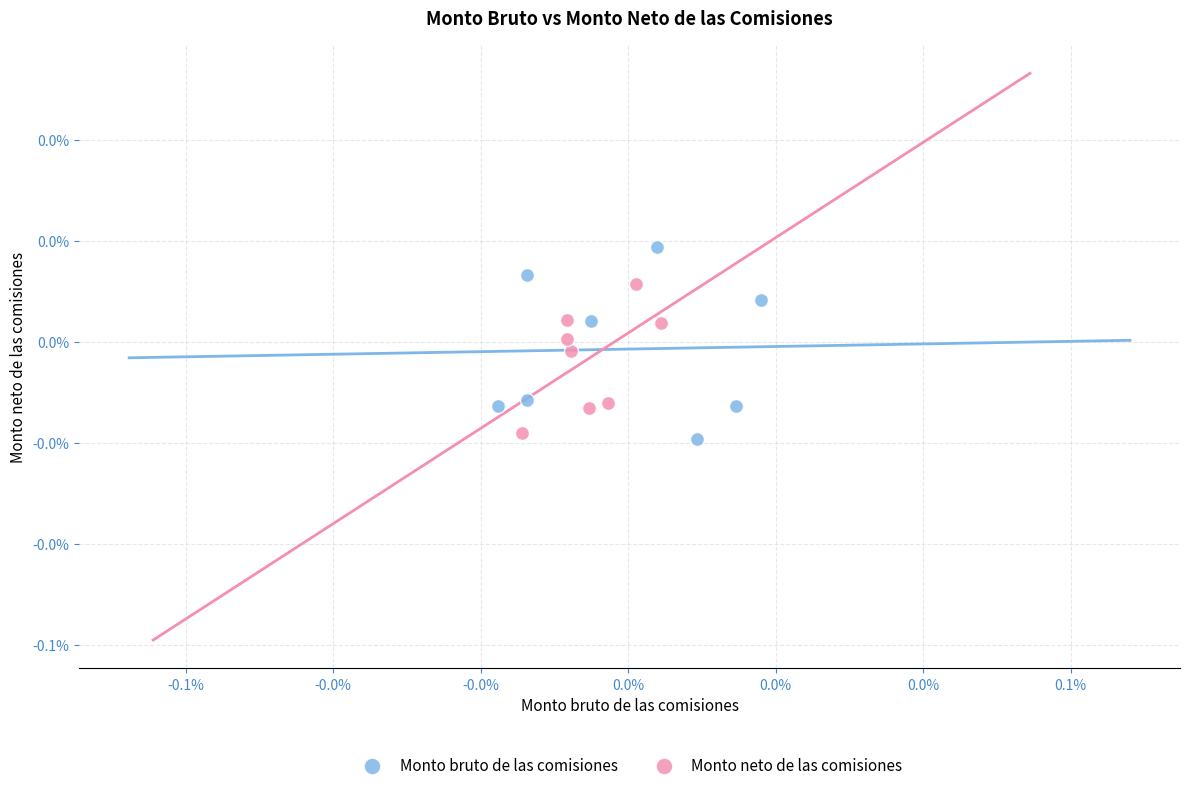

Which series contains the lowest Y value?

Monto bruto de las comisiones